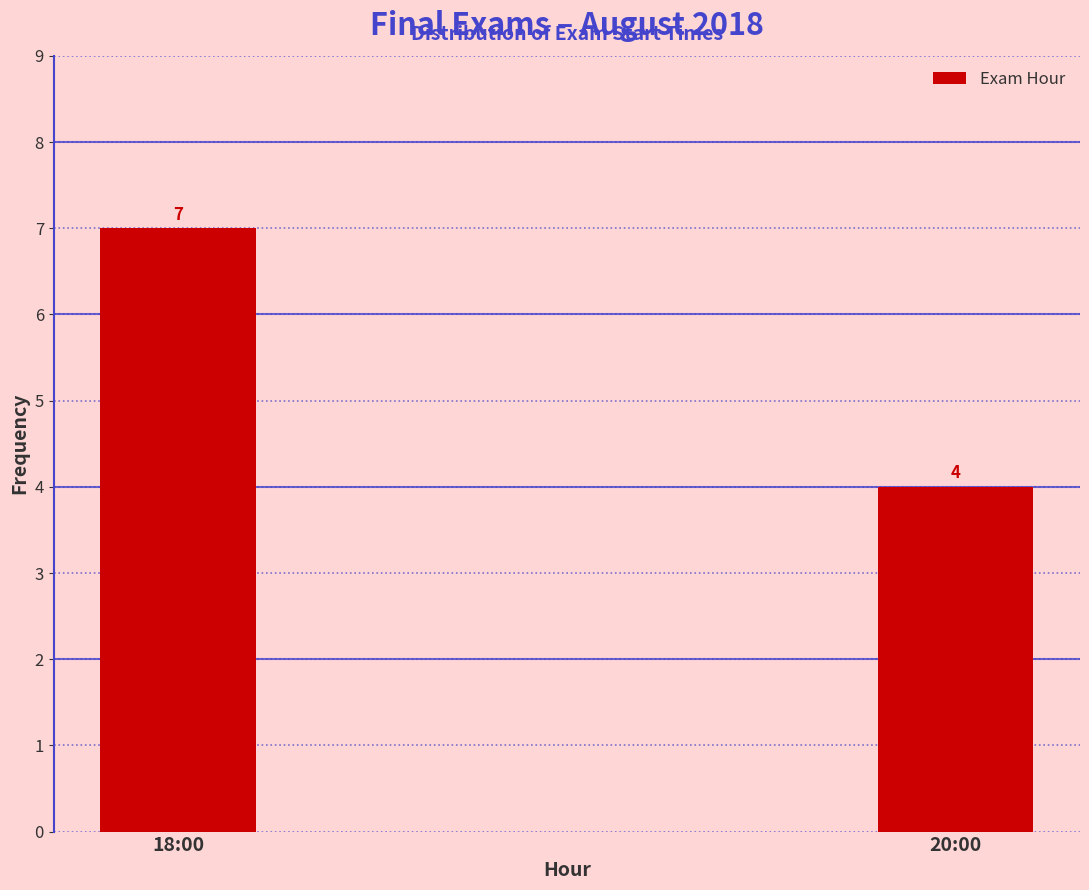

Reading left to right, list all the values displayed in this chart.

7	4